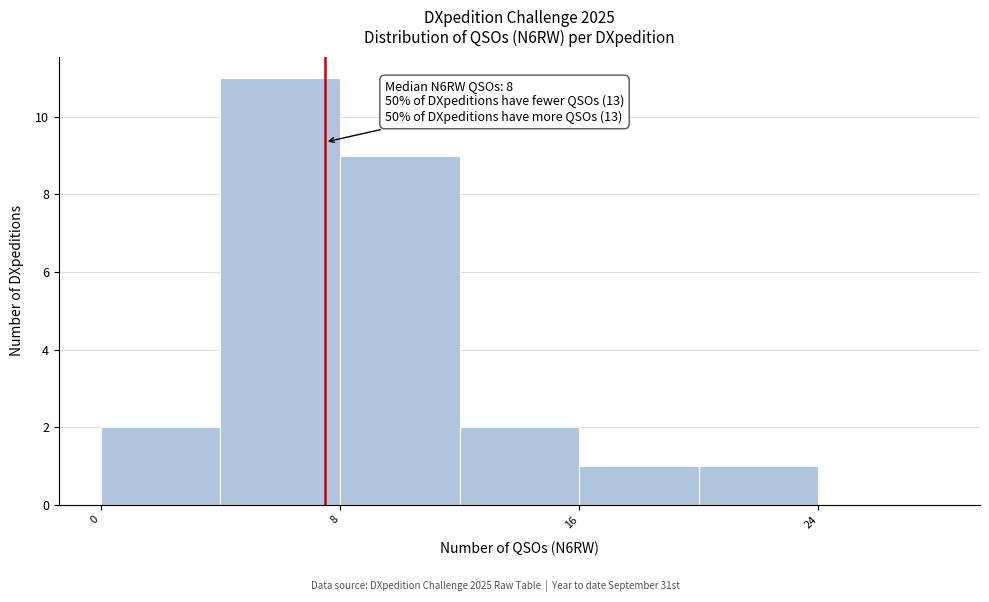

Over which range of the x-axis is the bar tallest?

4 to 8